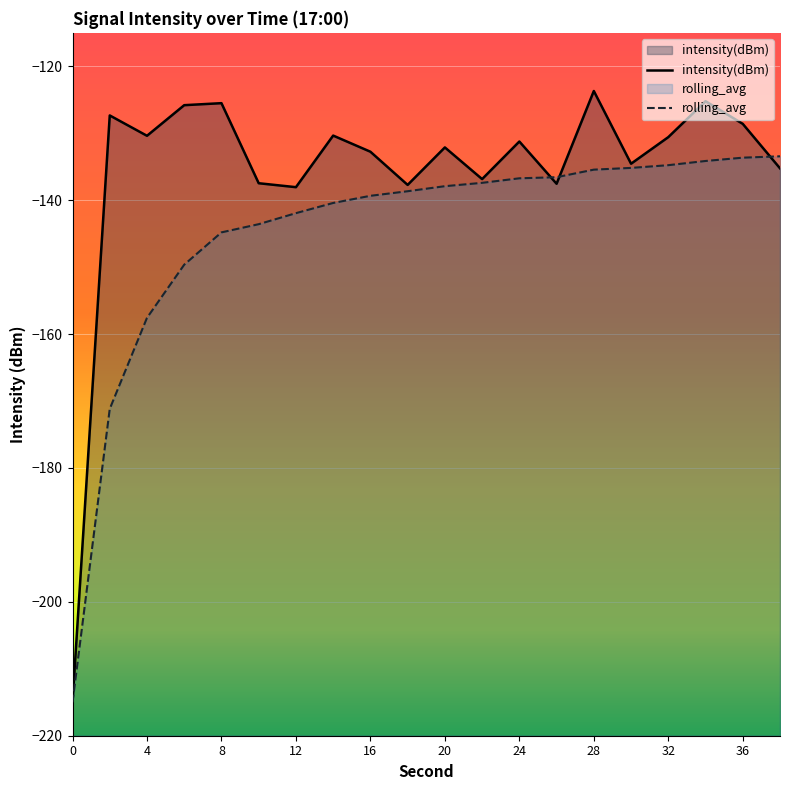

Reading right to left, list all the values displayed in this chart.

intensity(dBm): -135.2	-128.6	-125.2	-130.6	-134.6	-123.7	-137.5	-131.2	-136.8	-132.1	-137.7	-132.8	-130.3	-138.1	-137.5	-125.5	-125.8	-130.4	-127.3	-215.0
rolling_avg: -133.4	-133.6	-134.1	-134.8	-135.2	-135.4	-136.6	-136.7	-137.4	-137.9	-138.7	-139.3	-140.4	-141.9	-143.6	-144.8	-149.6	-157.6	-171.2	-215.0